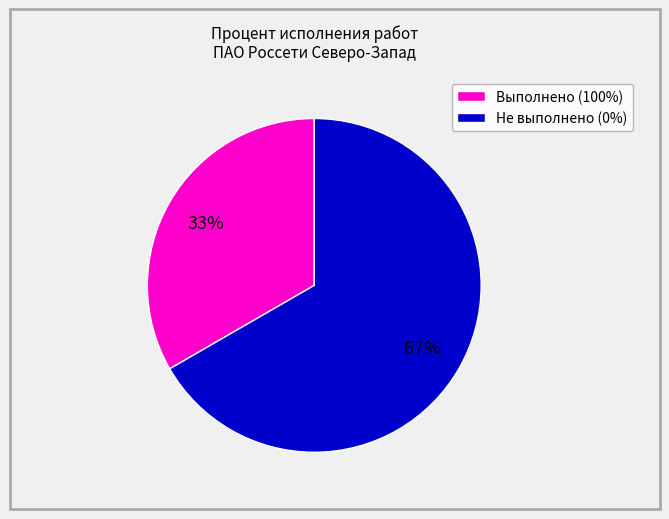

To the nearest percent, what is the combined percentage of Выполнено (100%) and Не выполнено (0%)?

100%